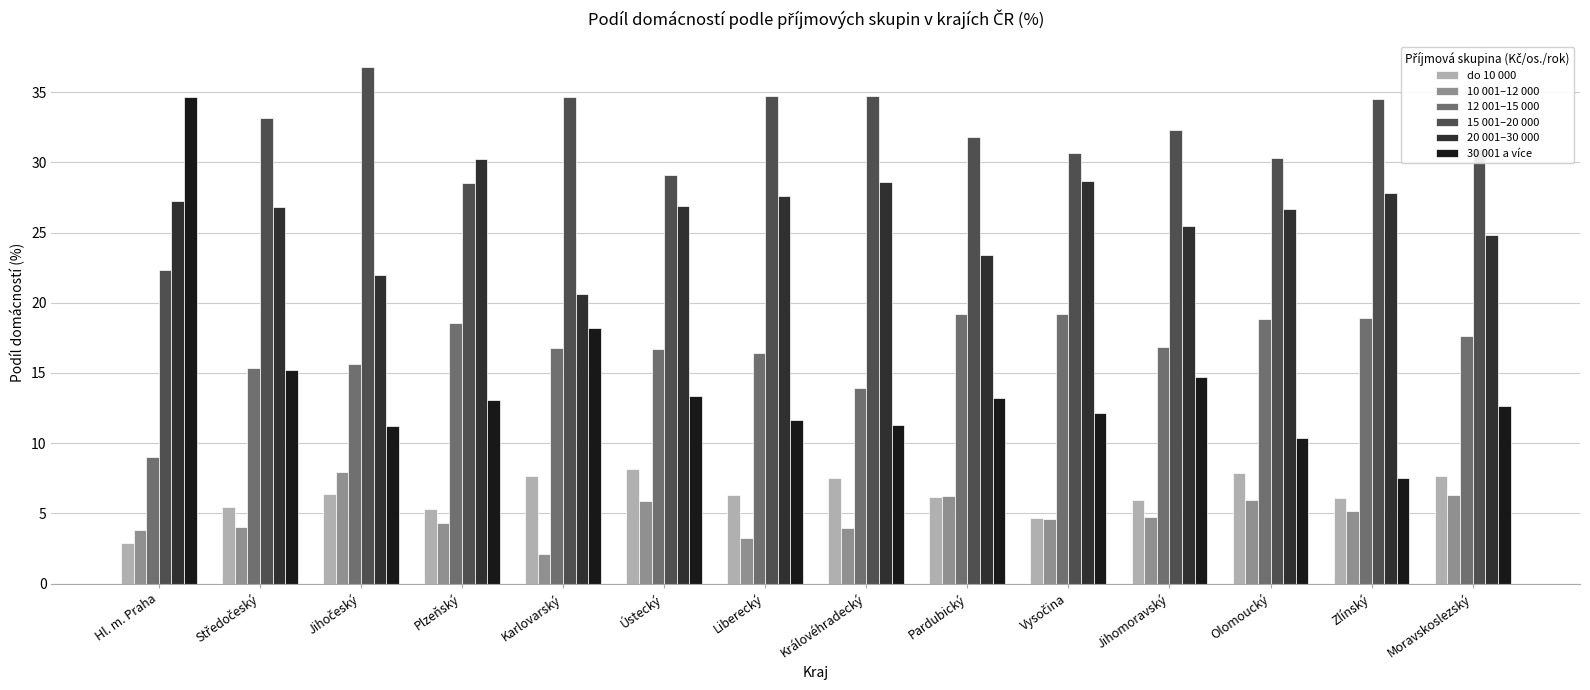

How many groups of bars are there?

14